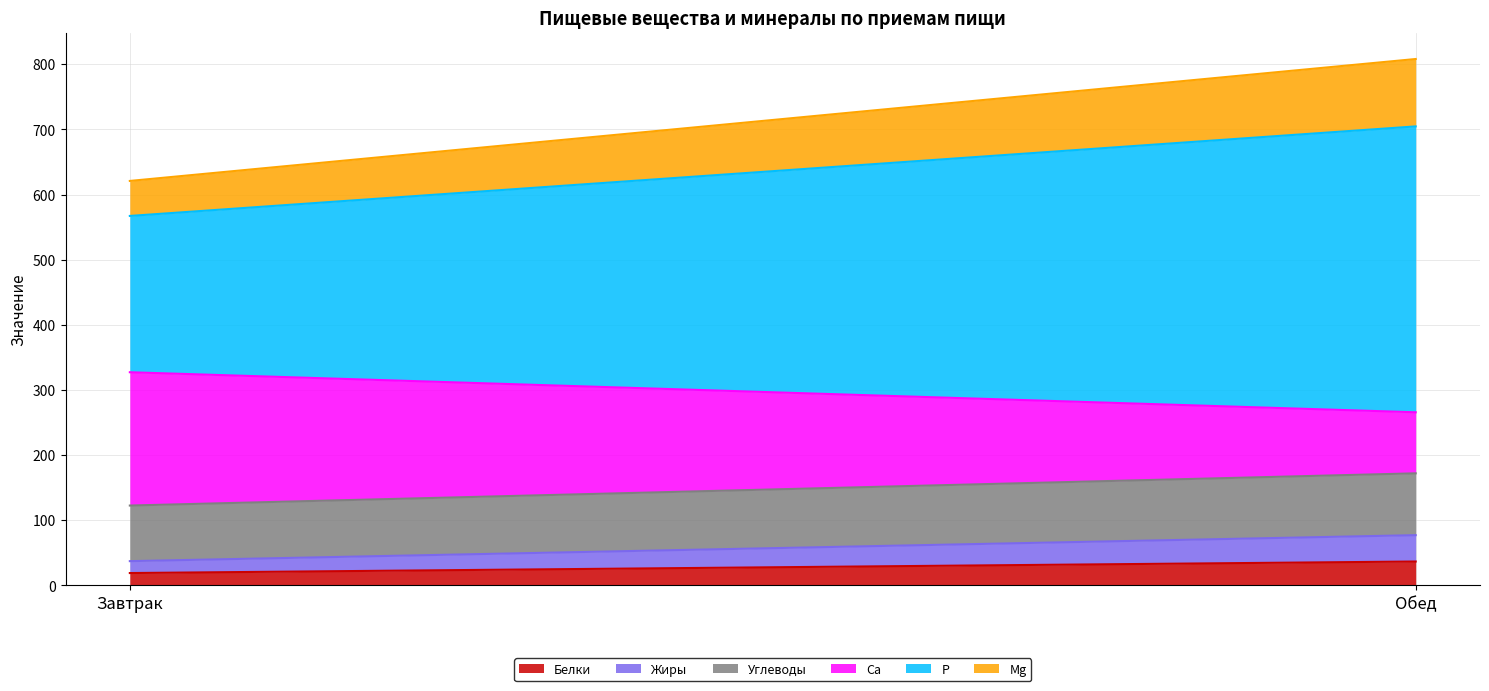

How many series are shown in this chart?

6